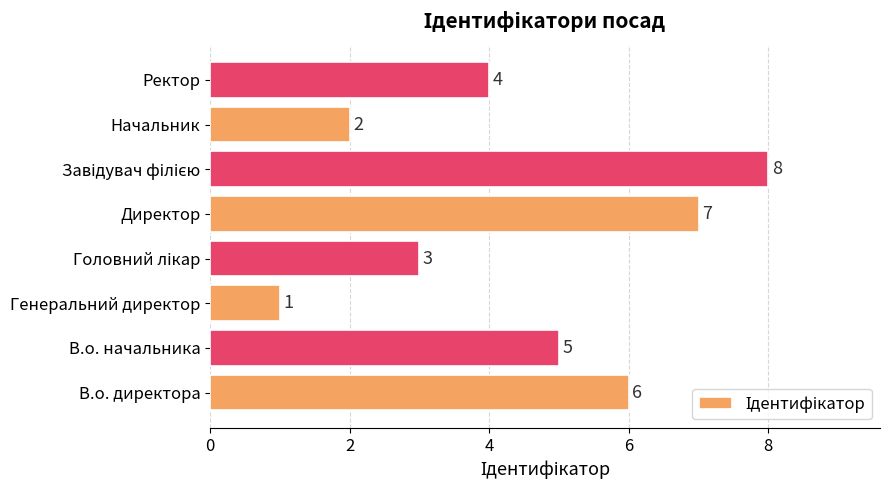

The value at Директор is 3. True or false?

False